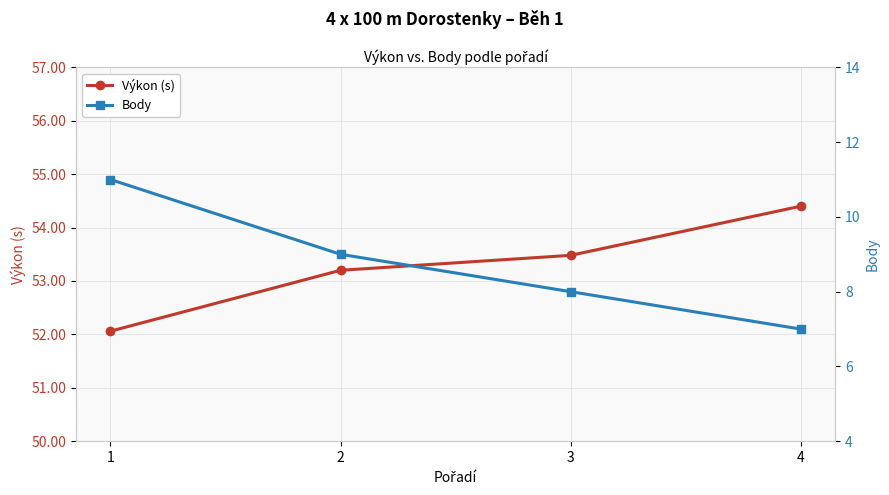

Reading right to left, extract all data points from this chart.

Výkon (s): 4=54.4	3=53.5	2=53.2	1=52.1
Body: 4=7.0	3=8.0	2=9.0	1=11.0